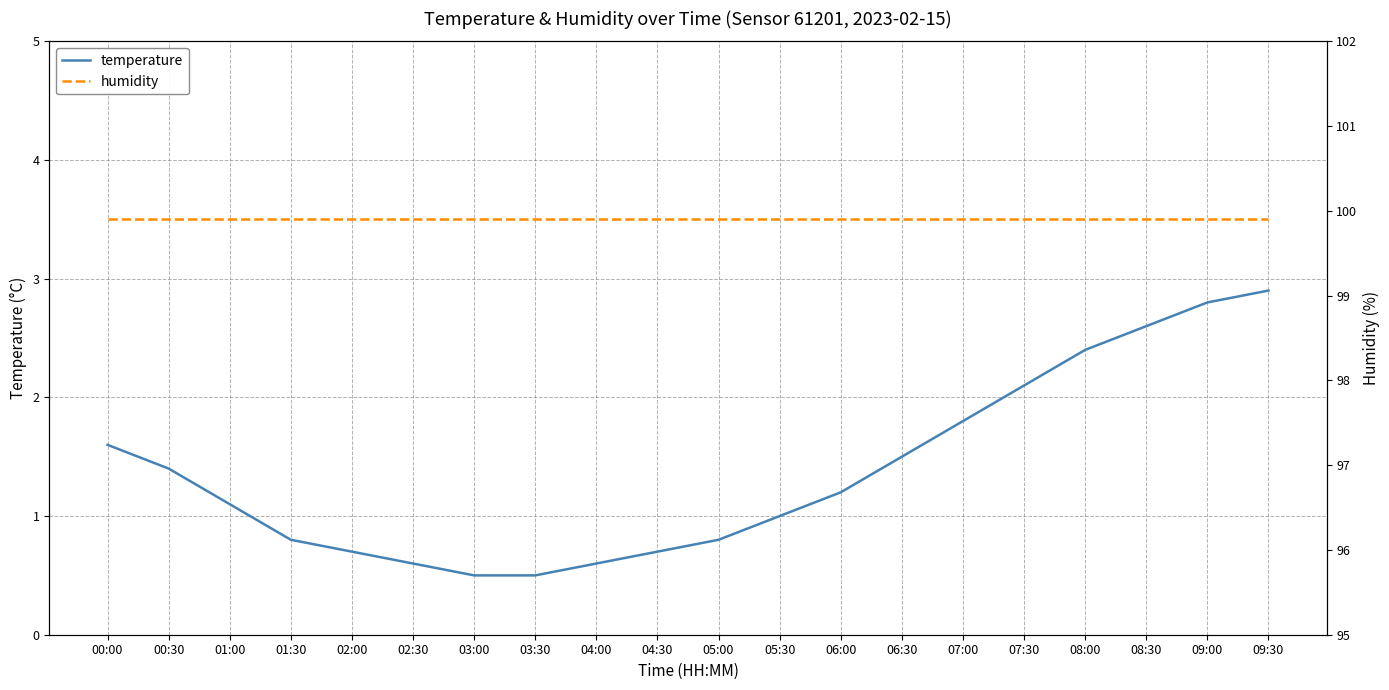

Rank the categories by temperature value from highest to lowest.

09:30, 09:00, 08:30, 08:00, 07:30, 07:00, 00:00, 06:30, 00:30, 06:00, 01:00, 05:30, 01:30, 05:00, 02:00, 04:30, 02:30, 04:00, 03:00, 03:30